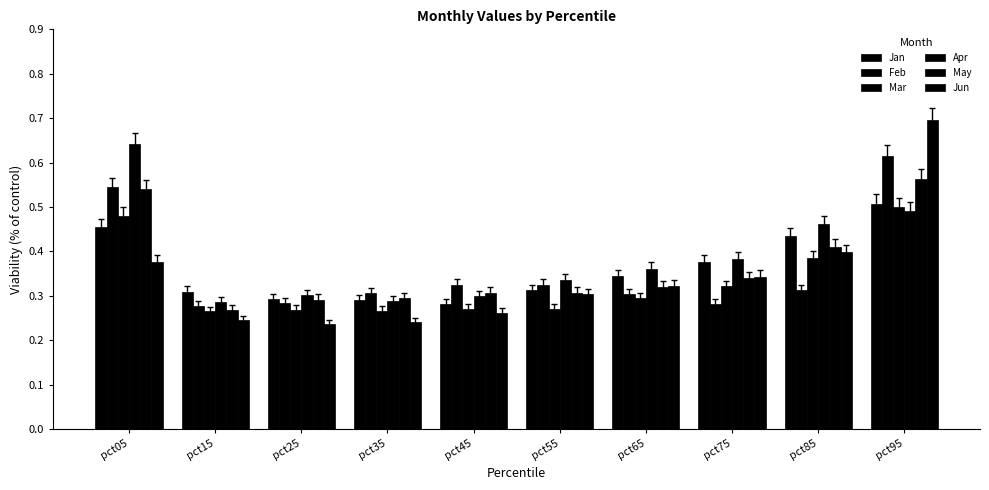

At which label is Mar closest to 0?

pct15